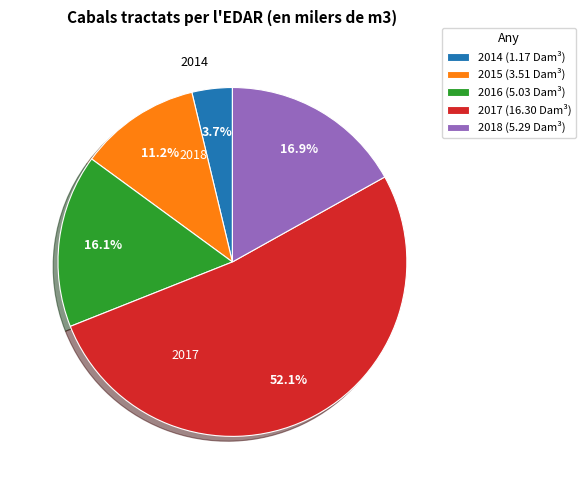

What is the ratio of the value at 2014 to the value at 2017?

0.1